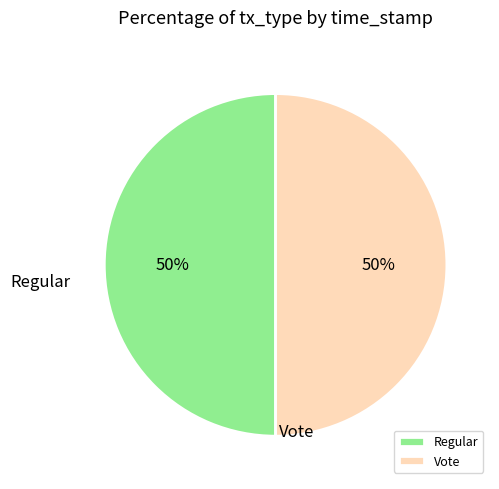

Combined, do Regular and Vote account for over 50%?

Yes